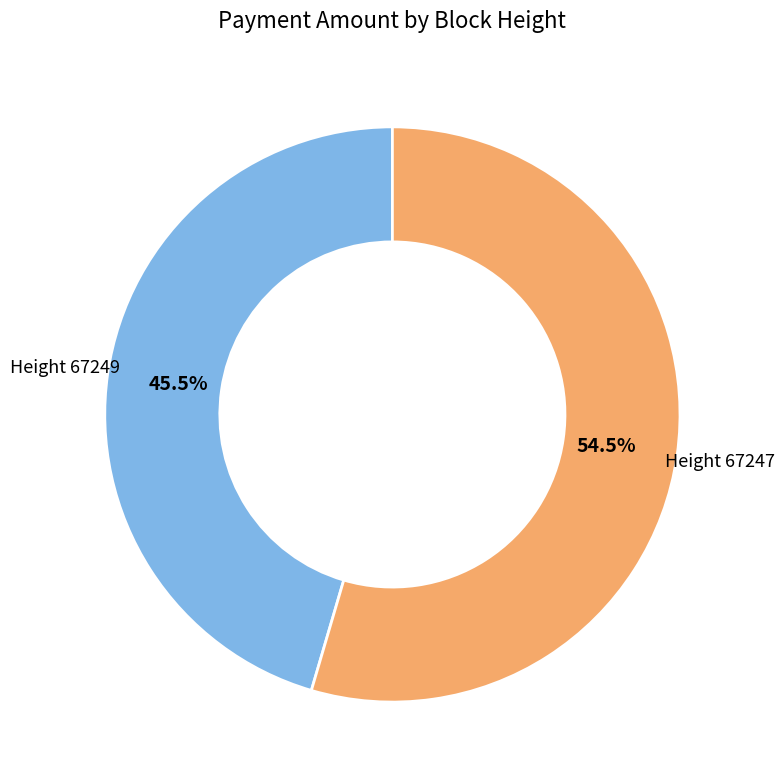

Does any single category account for the majority?

Yes